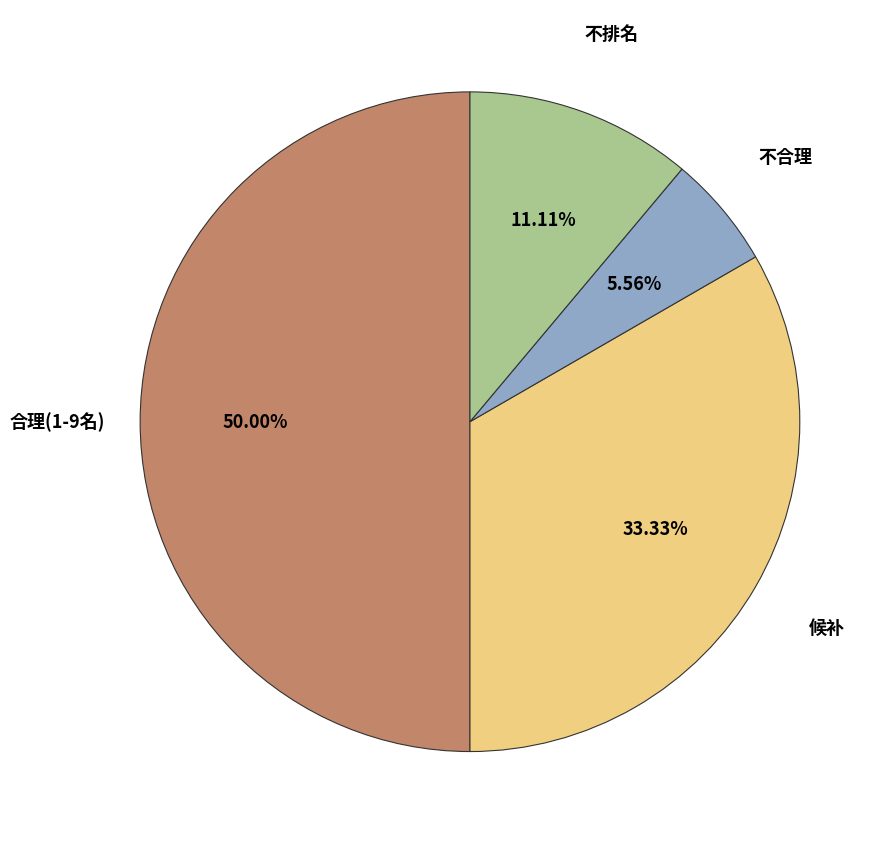

Do 不合理 and 合理 together represent more than half of the pie?

Yes